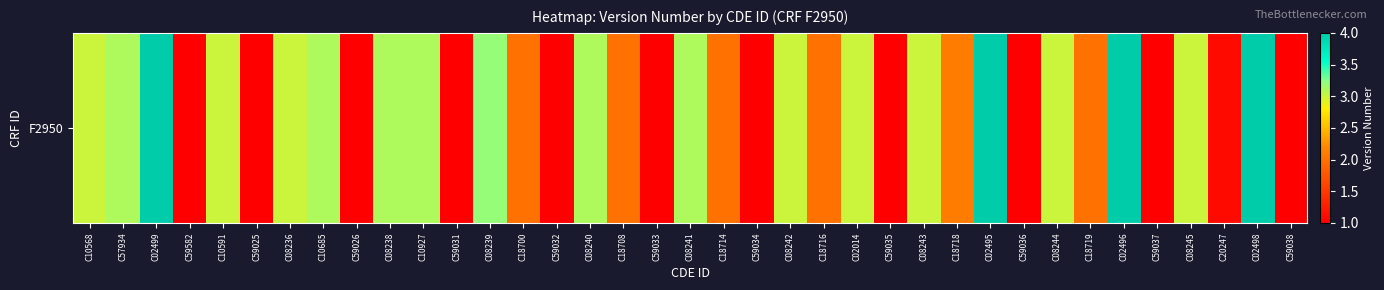

Reading right to left, list all the values displayed in this chart.

C59038=1.0	C02498=4.0	C20247=1.1	C08245=3.0	C59037=1.0	C02496=4.0	C18719=2.0	C08244=3.0	C59036=1.0	C02495=4.0	C18718=2.1	C08243=3.0	C59035=1.0	C02014=3.0	C18716=2.0	C08242=3.0	C59034=1.0	C18714=2.0	C08241=3.1	C59033=1.0	C18708=2.0	C08240=3.1	C59032=1.0	C18700=2.0	C08239=3.2	C59031=1.0	C10927=3.1	C08238=3.1	C59026=1.0	C10685=3.1	C08236=3.0	C59025=1.0	C10591=3.0	C59582=1.0	C02499=4.0	C57934=3.1	C10568=3.0